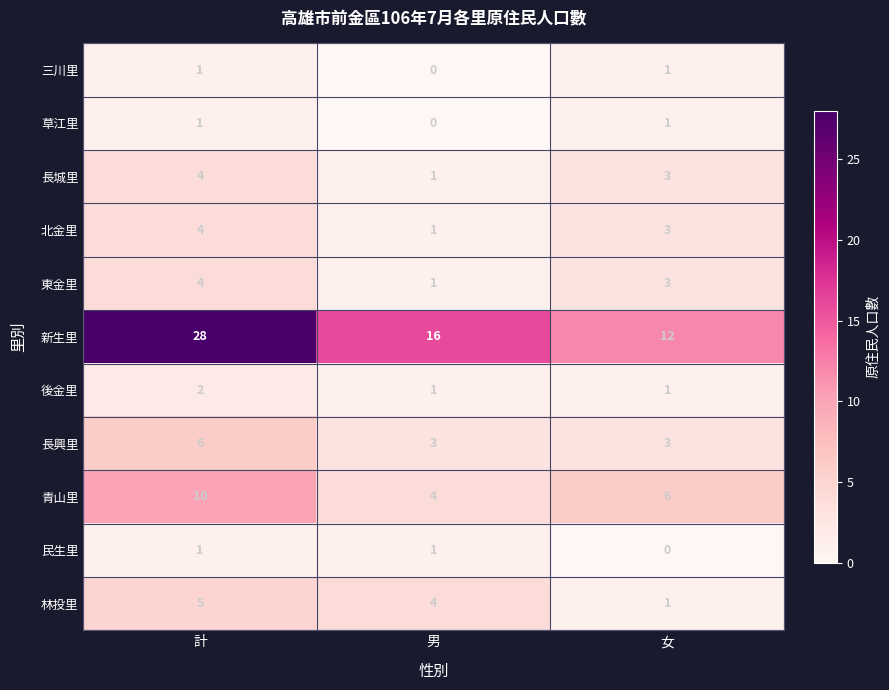

What is the difference between the highest and lowest values at 女?

12